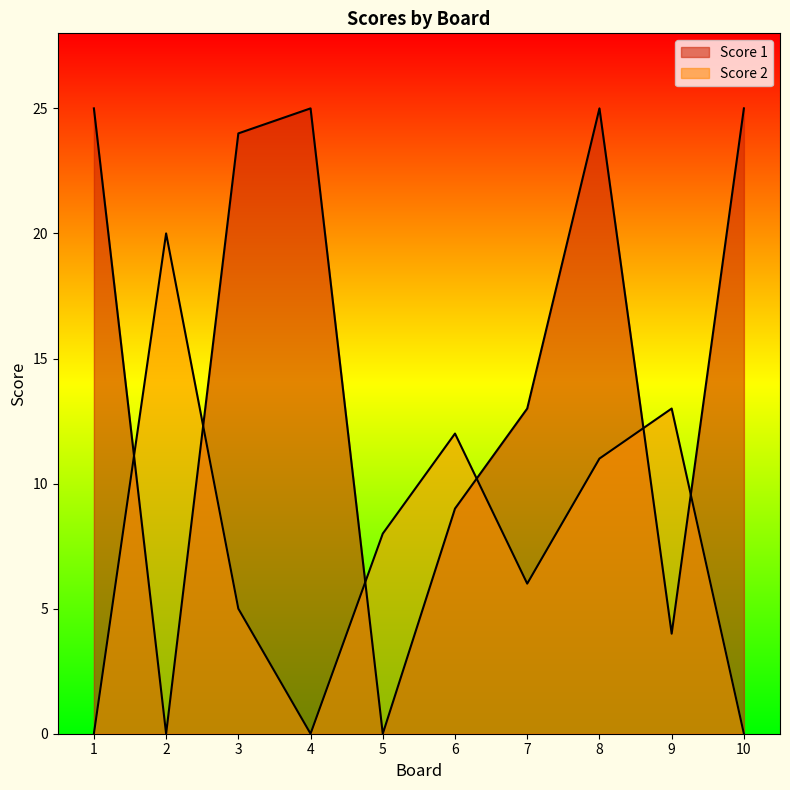

At 2, list the series in order from largest to smallest.

Score 2, Score 1